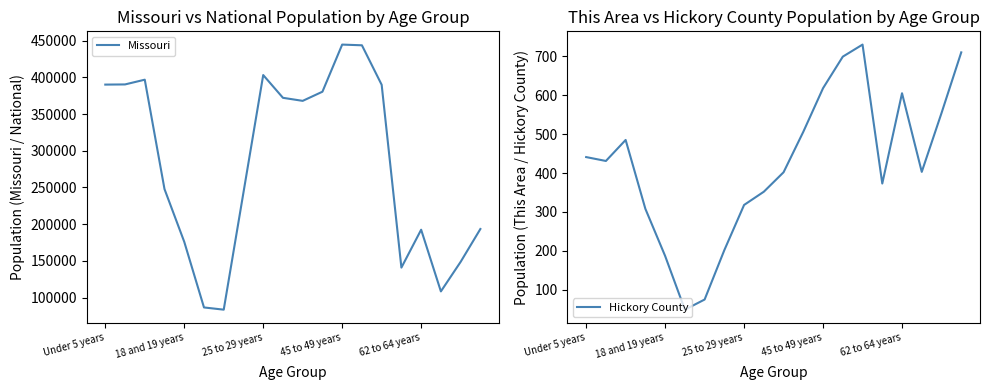

Where does the Hickory County series first go above 431?

Under 5 years